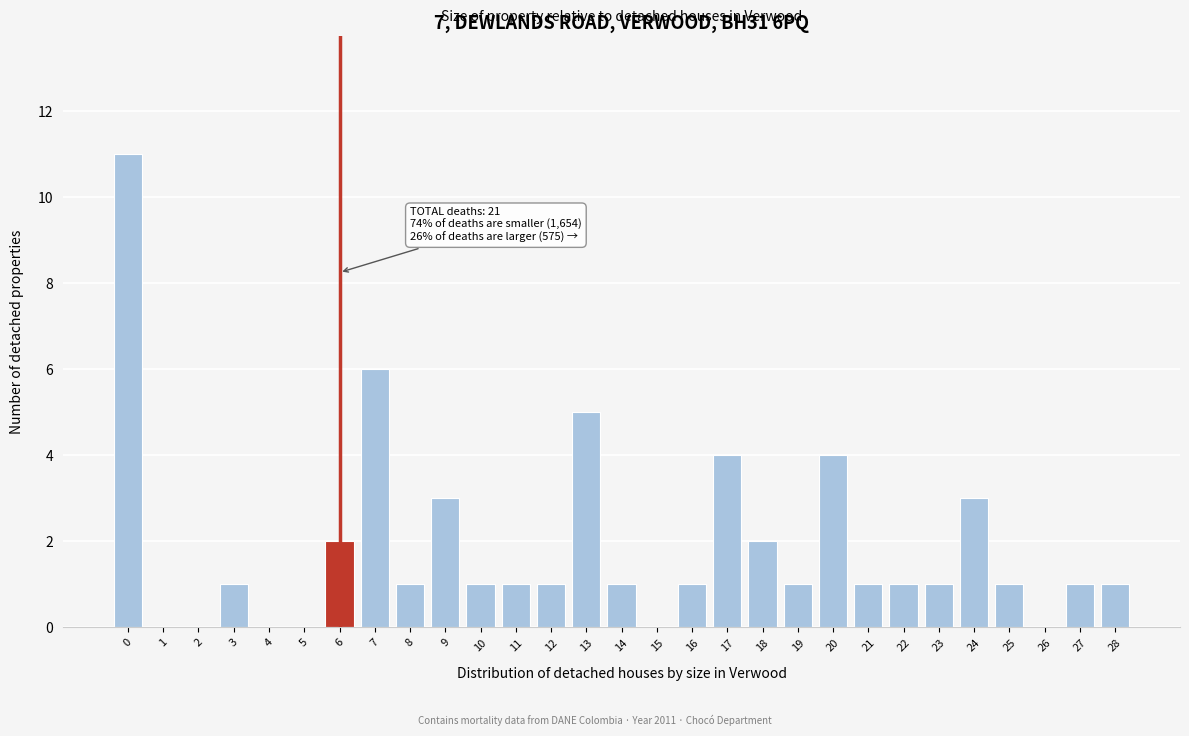

Reading left to right, what are all the values shown in this chart?

0=11	1=0	2=0	3=1	4=0	5=0	6=2	7=6	8=1	9=3	10=1	11=1	12=1	13=5	14=1	15=0	16=1	17=4	18=2	19=1	20=4	21=1	22=1	23=1	24=3	25=1	26=0	27=1	28=1